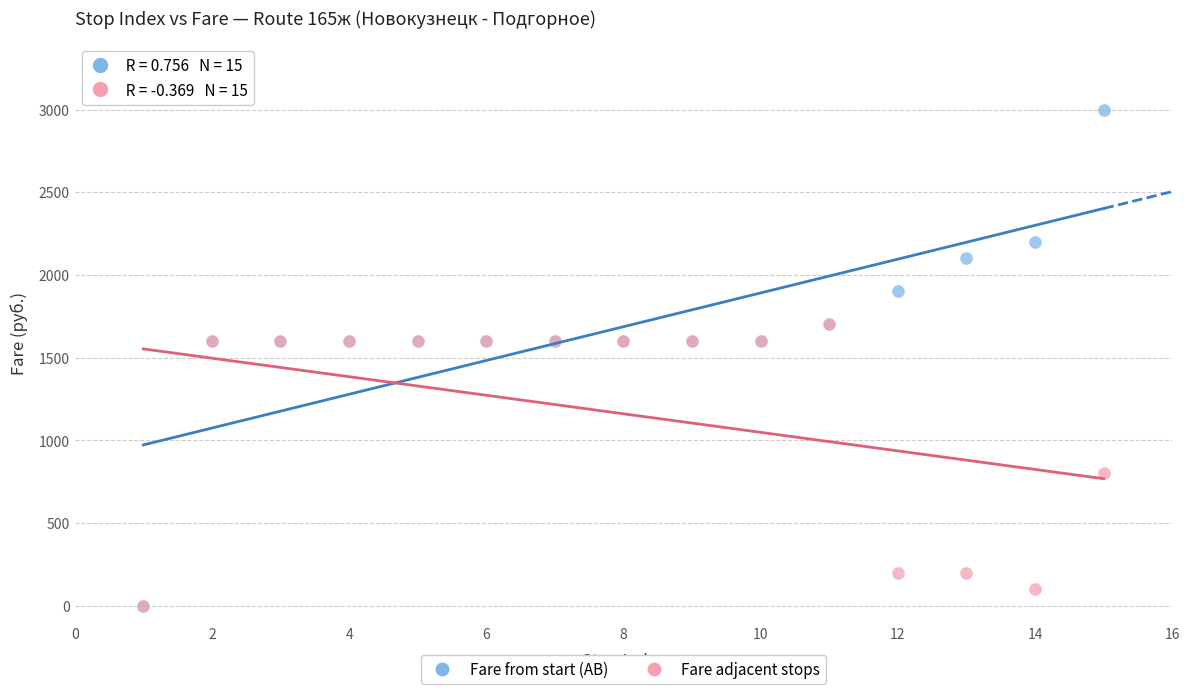

In the Fare adjacent stops series, what Y value is closest to 850?

800